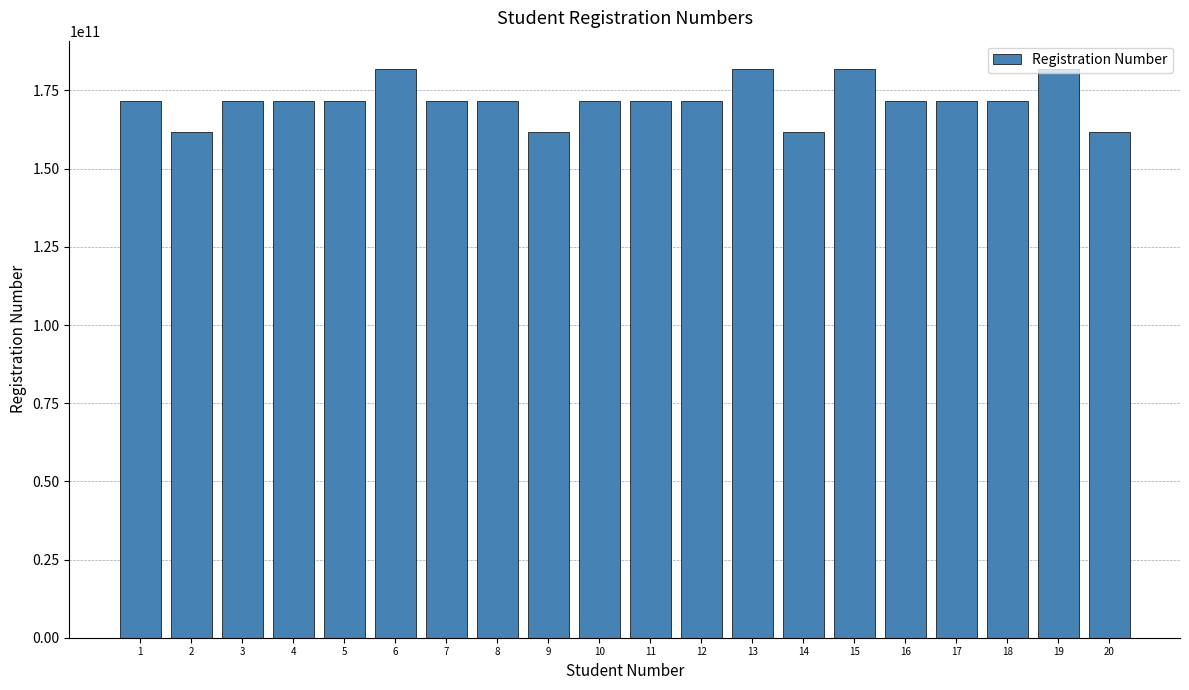

Is it true that the value at 2 is 161633005257?

True